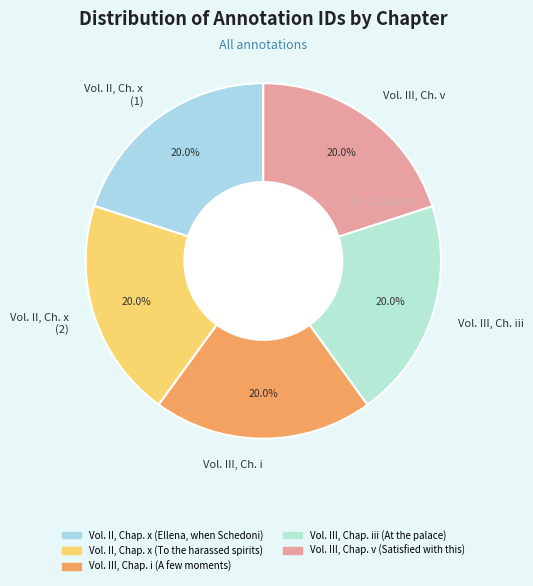

Count the number of slices in the pie.

5